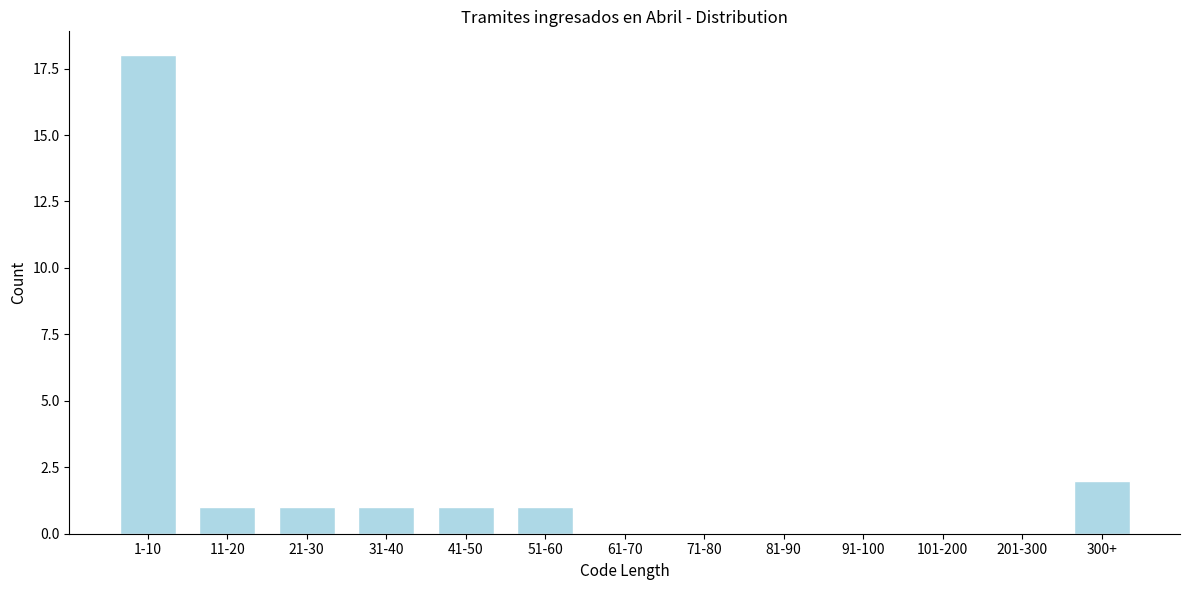

Reading left to right, list all the values displayed in this chart.

1-10=18	11-20=1	21-30=1	31-40=1	41-50=1	51-60=1	61-70=0	71-80=0	81-90=0	91-100=0	101-200=0	201-300=0	300+=2